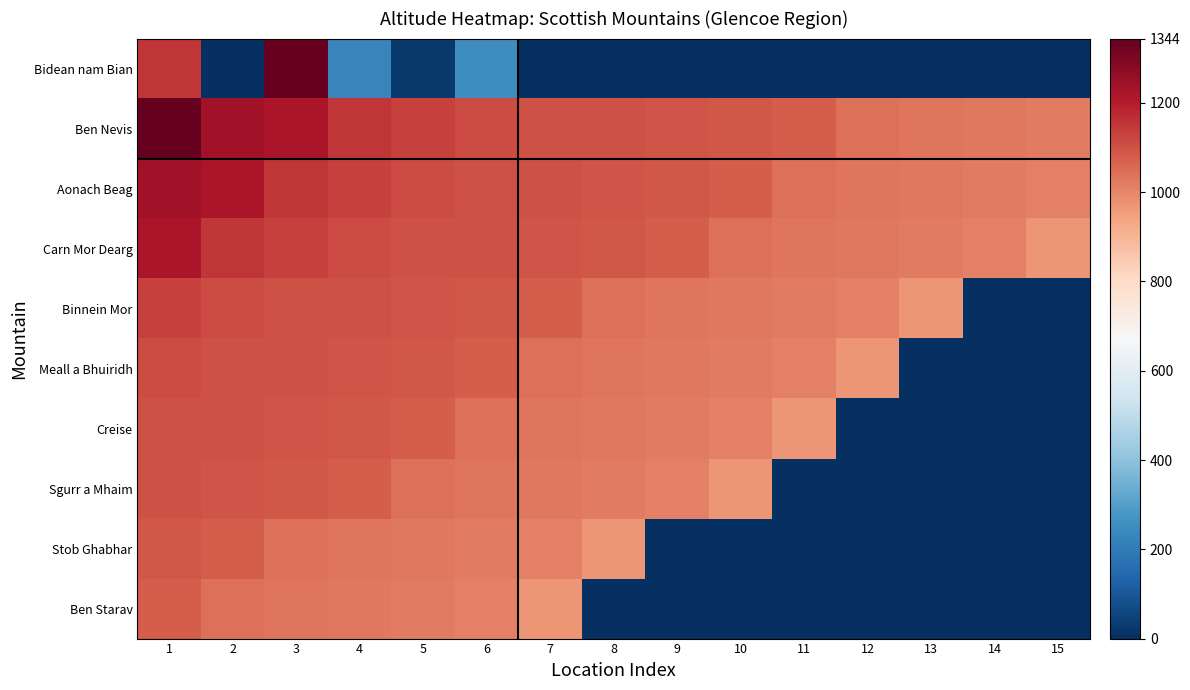

Between 11 and 12, which is larger?

11